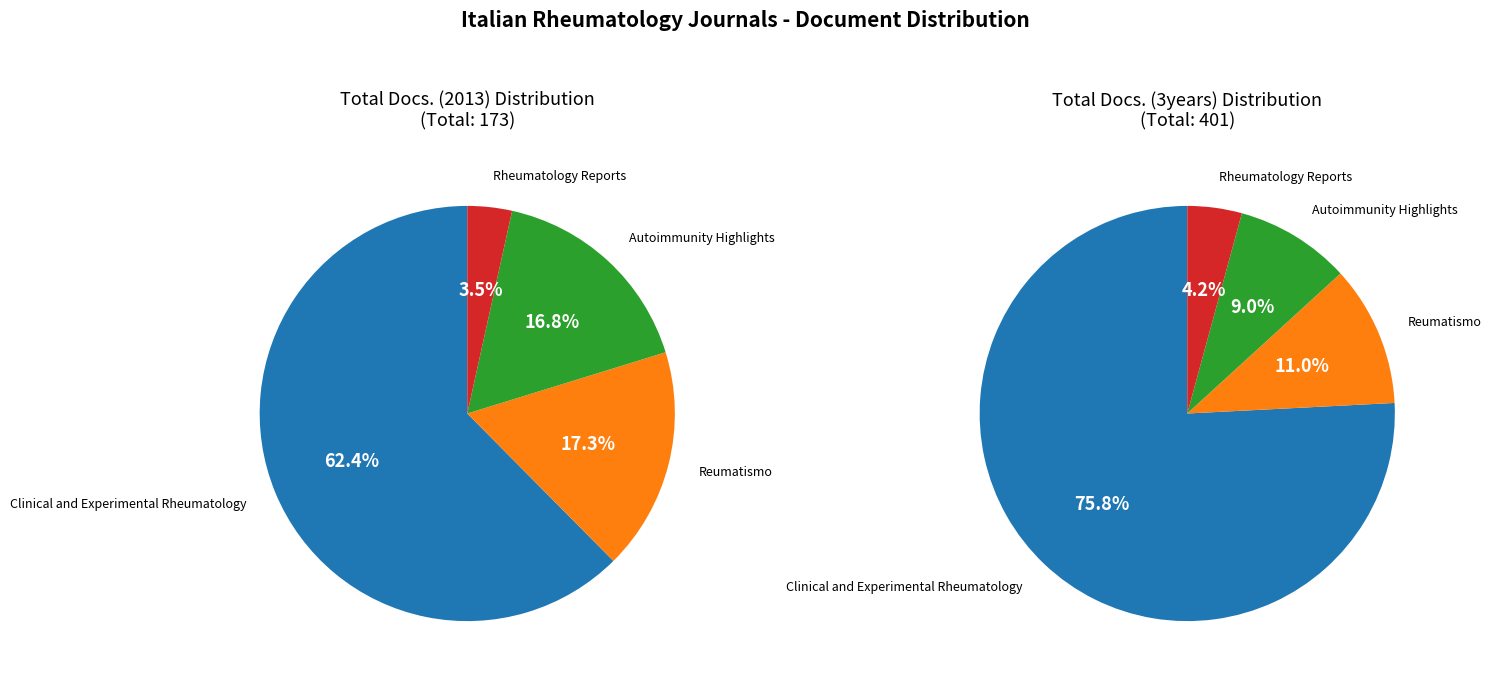

Is there any slice that represents more than half of the pie?

Yes